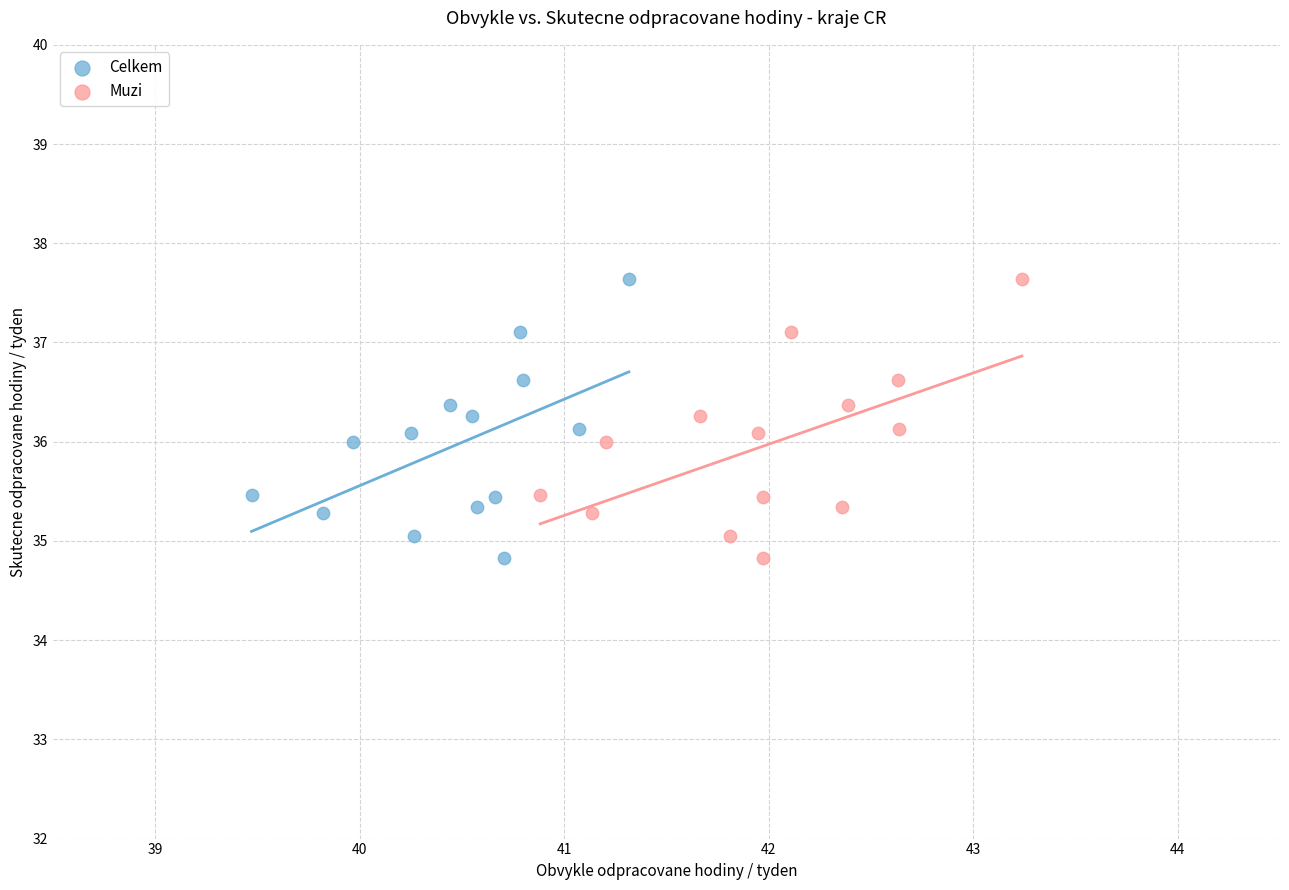

What are all the series names shown in the legend?

Celkem, Muzi